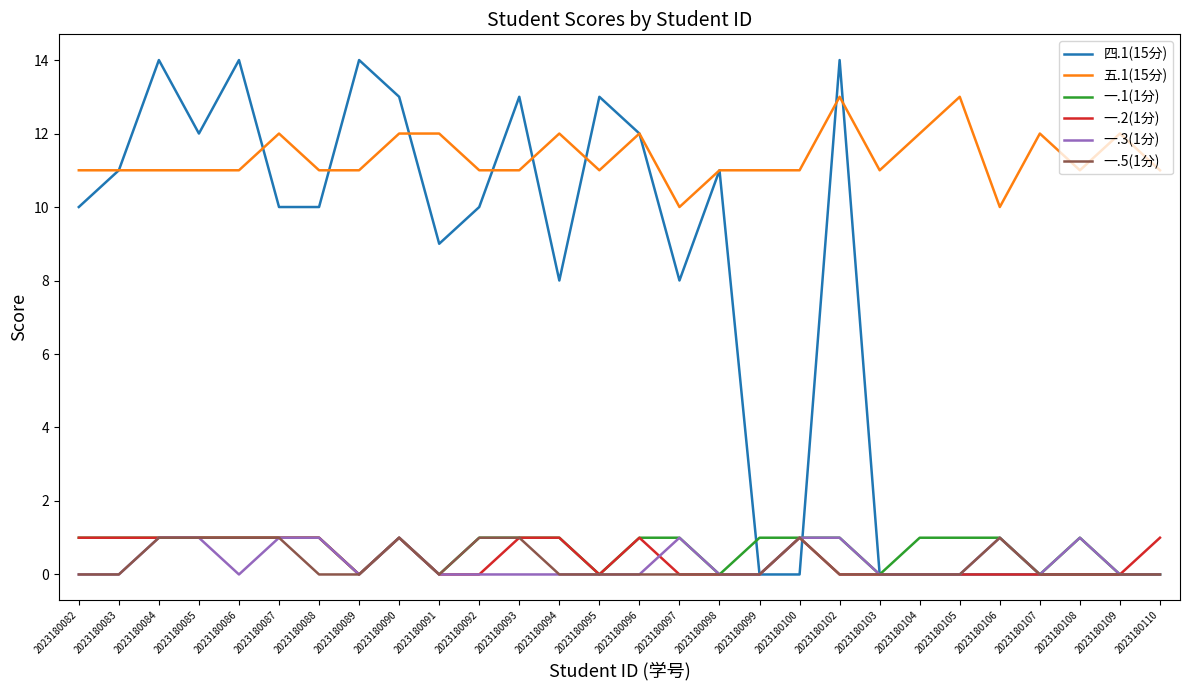

True or false: 一.3(1分) and 五.1(15分) intersect in this chart.

False